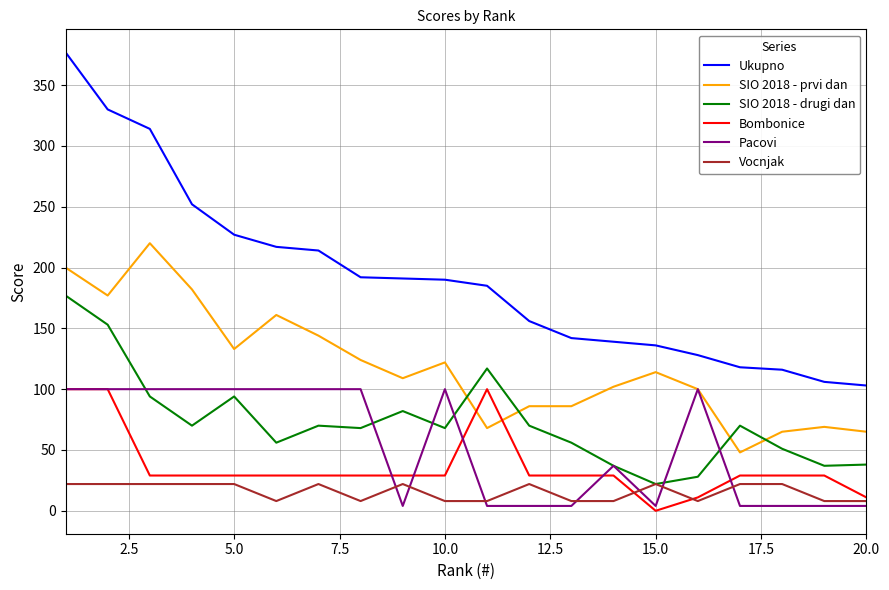

True or false: Pacovi and Ukupno cross at least once.

False